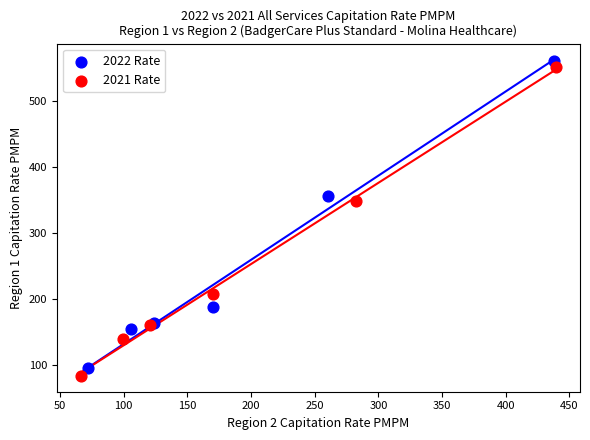

Which series has the largest Y range (max minus min)?

2021 Rate